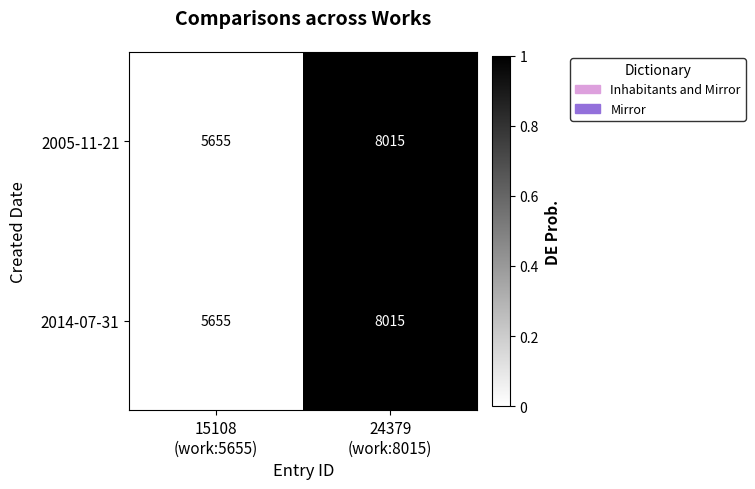

What is the sum of all 2005-11-21 values?

13670